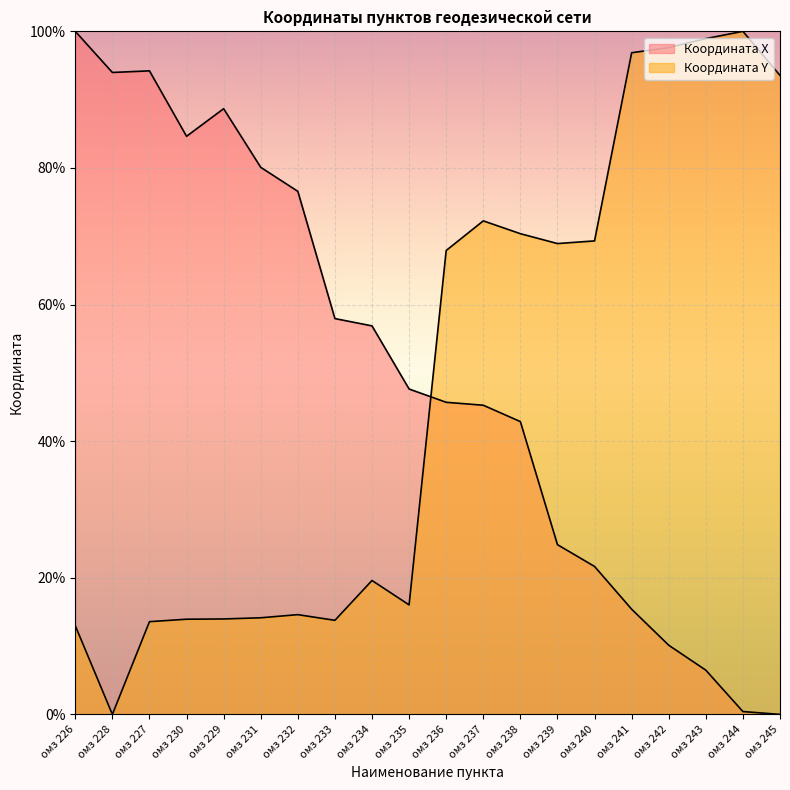

What are all the series names shown in the legend?

Координата X, Координата Y